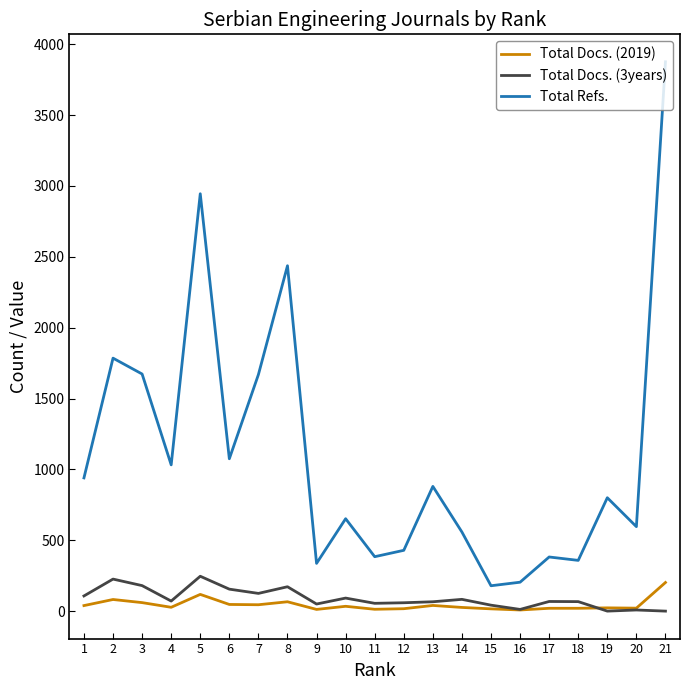

True or false: Total Docs. (3years) and Total Docs. (2019) intersect in this chart.

True